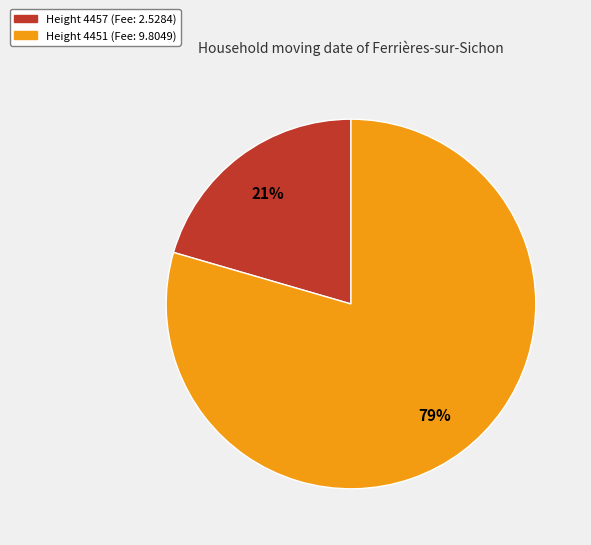

The Height 4451 (Fee: 9.8049) slice represents 79% of the pie. True or false?

True